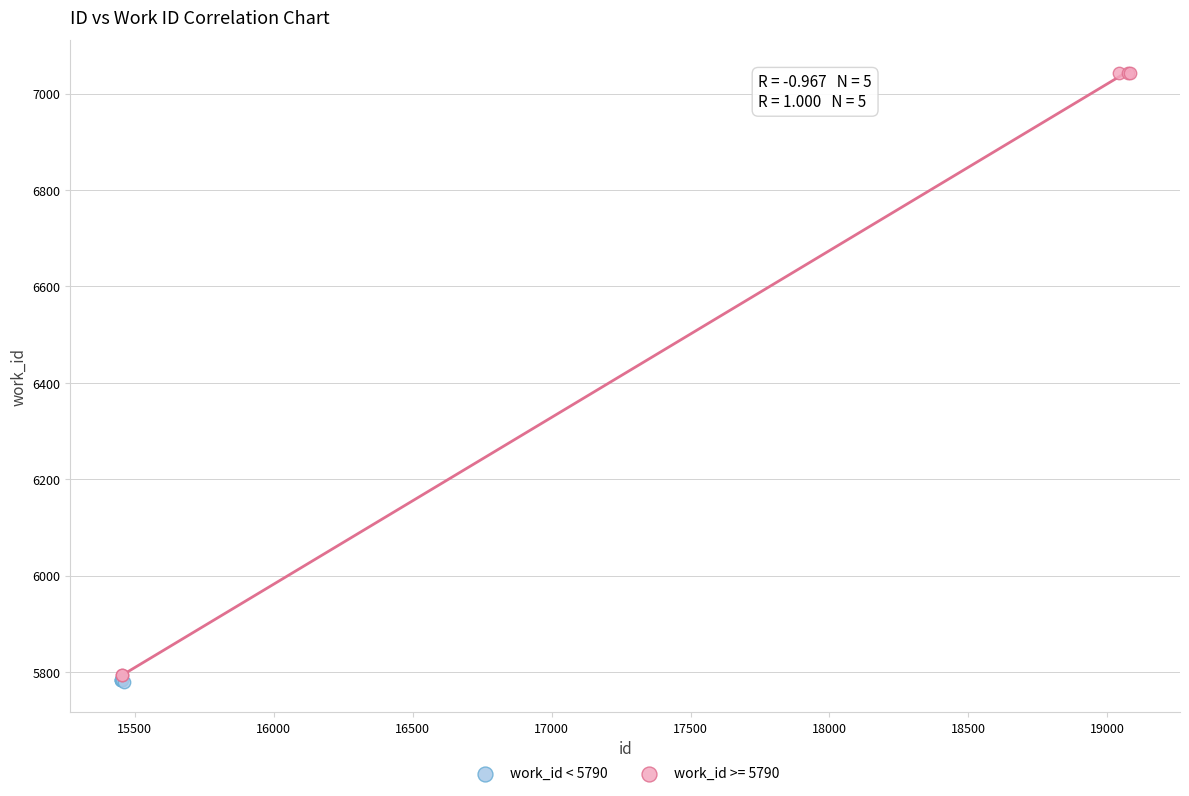

Which series has the widest spread of Y values?

work_id >= 5790